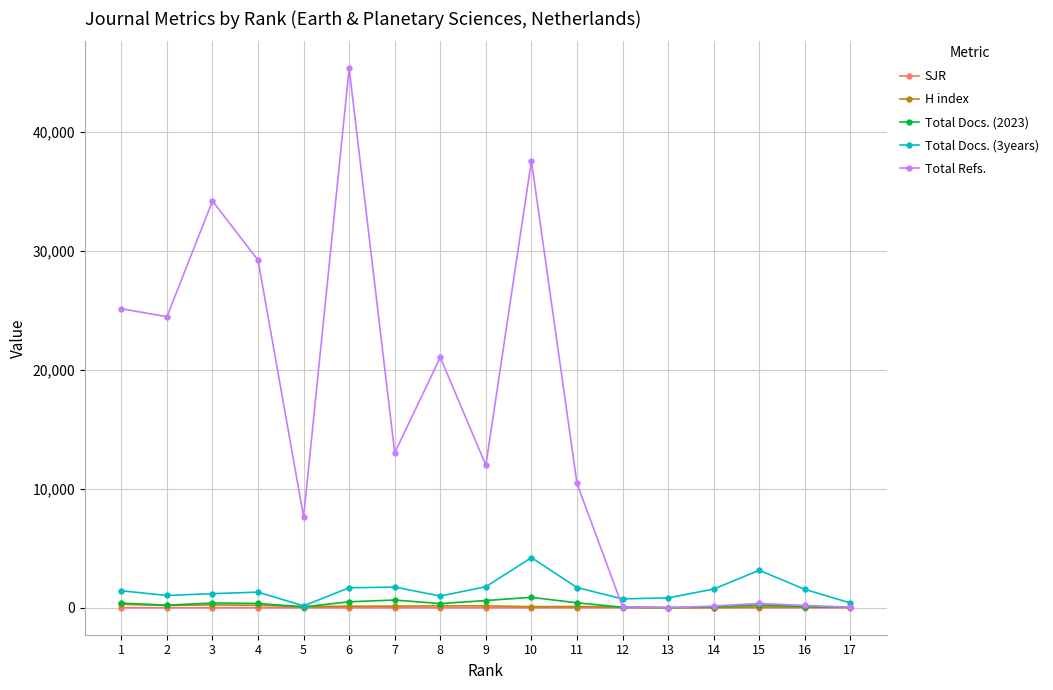

At which label does Total Docs. (2023) first exceed 350?

1